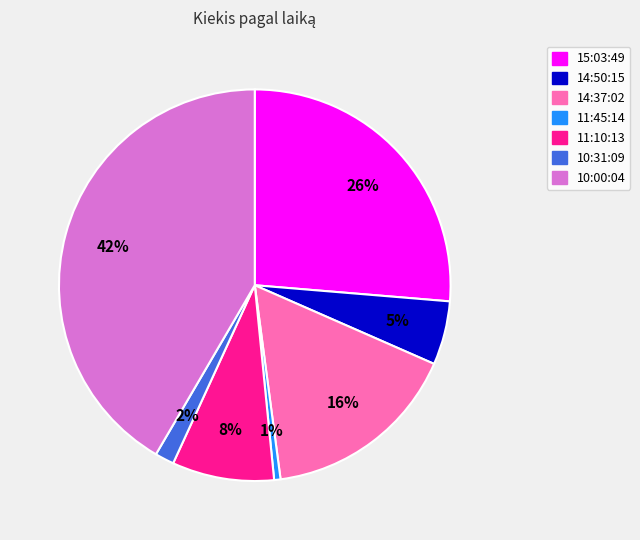

How many segments does this pie chart have?

7